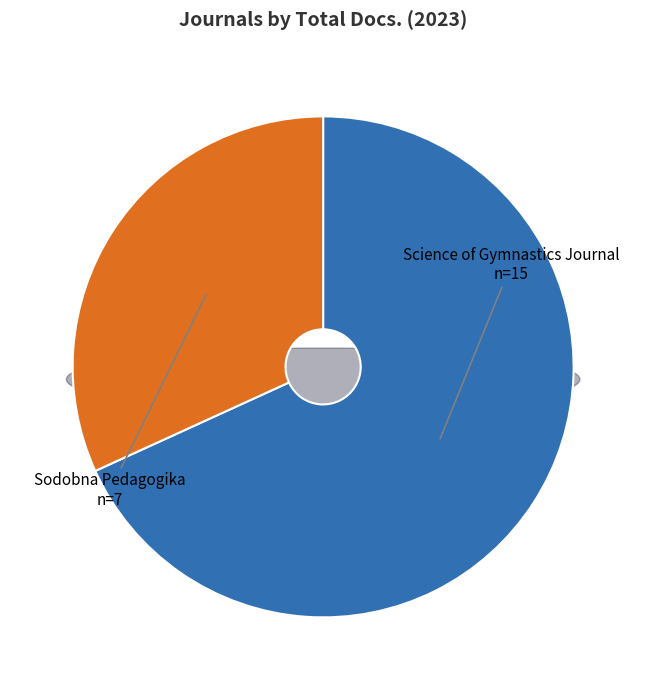

To the nearest percent, what is the combined percentage of Sodobna Pedagogika and Science of Gymnastics Journal?

100%